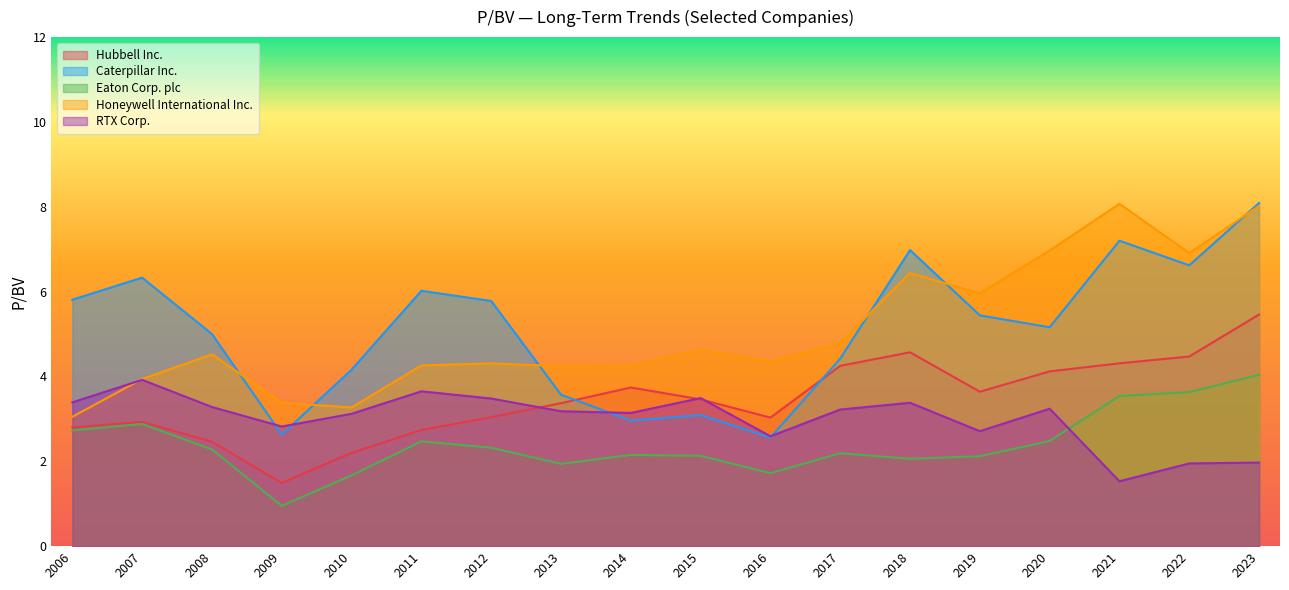

The Hubbell Inc. series shows 4.5 at 2022. True or false?

True